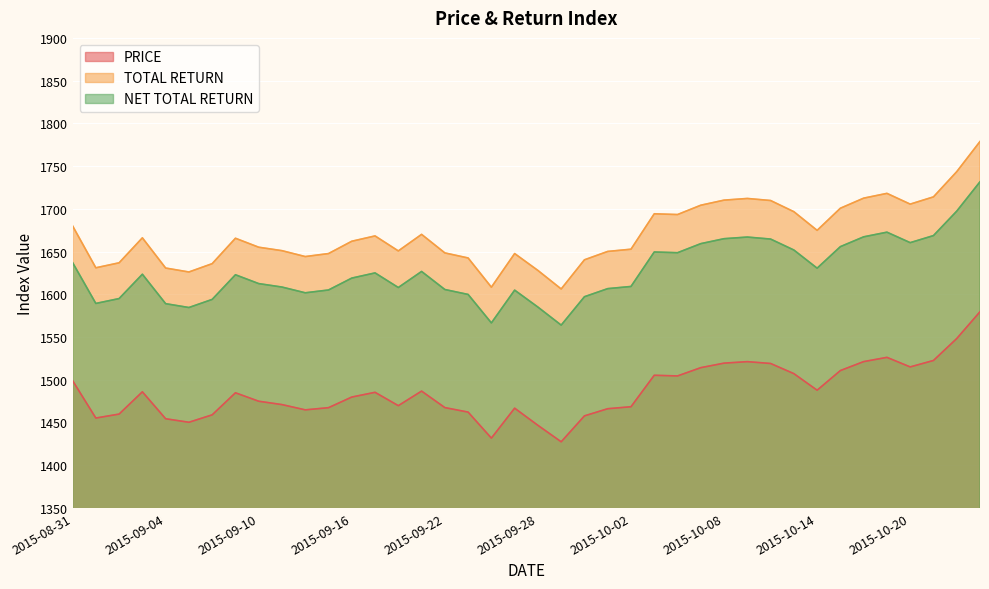

What is the greatest value displayed?

1778.8